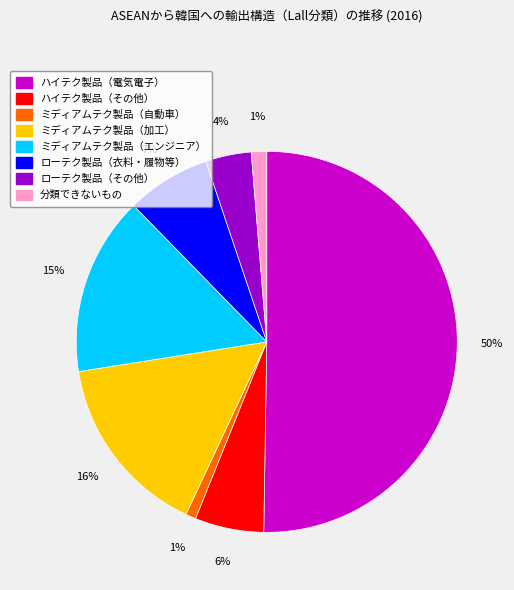

What is the ratio of the value at ミディアムテク製品（エンジニア） to the value at ハイテク製品（電気電子）?

0.3